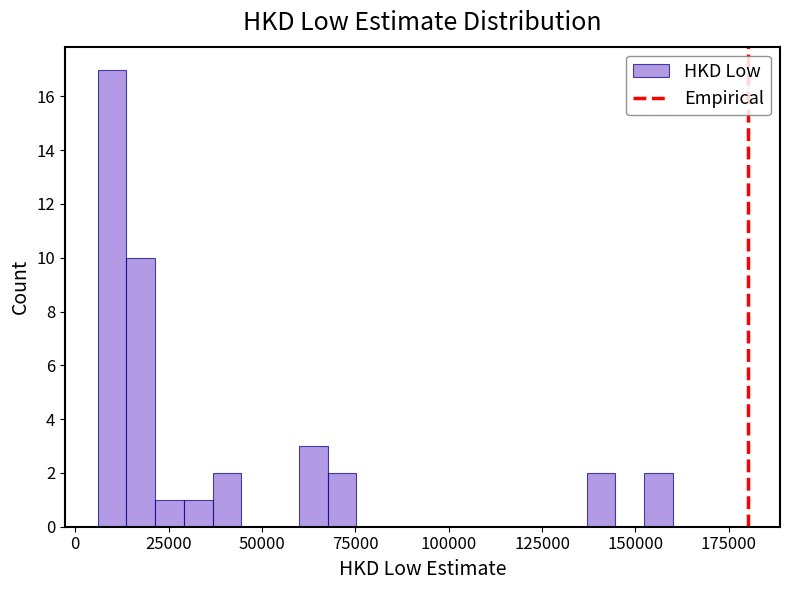

Read against the x-axis, roughly where is the centre of the tallest bar?

10000